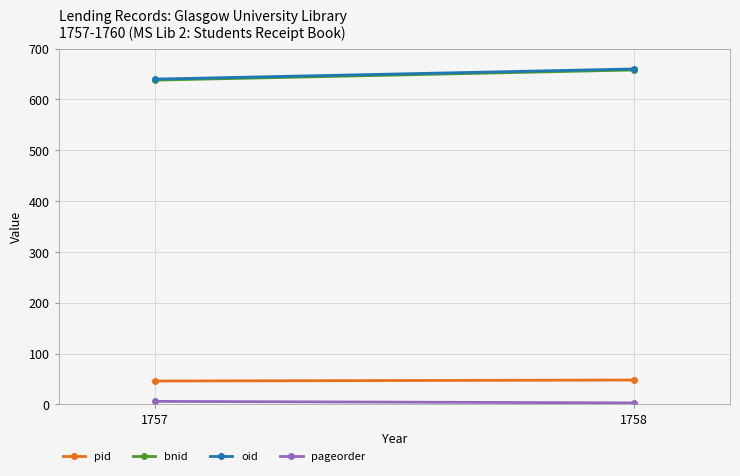

The bnid series shows 638 at 1757. True or false?

True